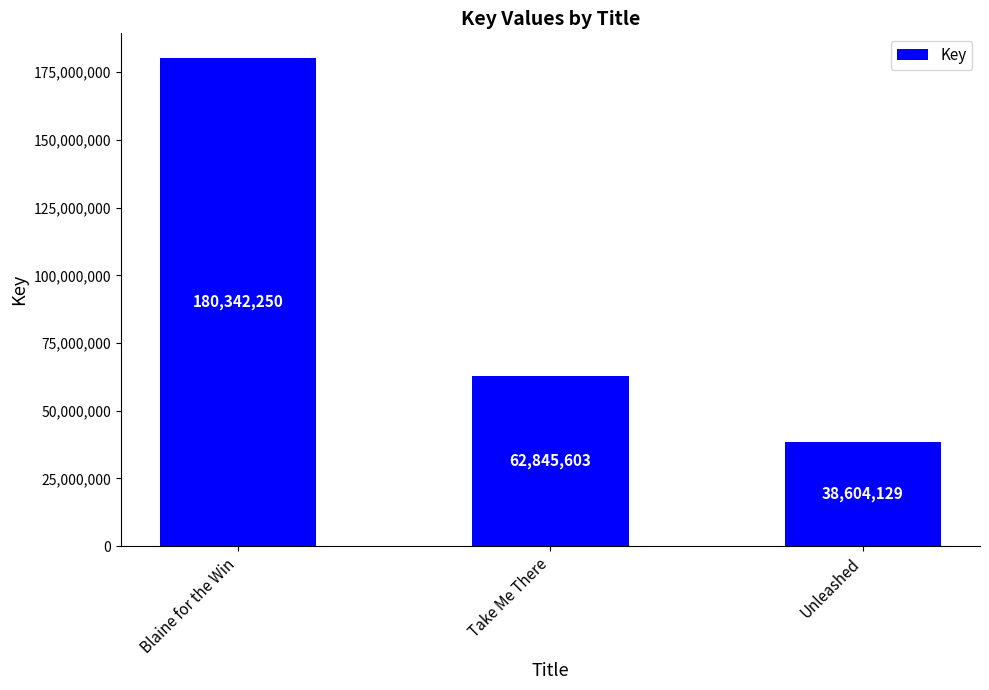

What is the approximate value at Unleashed, to the nearest 100?

38604100